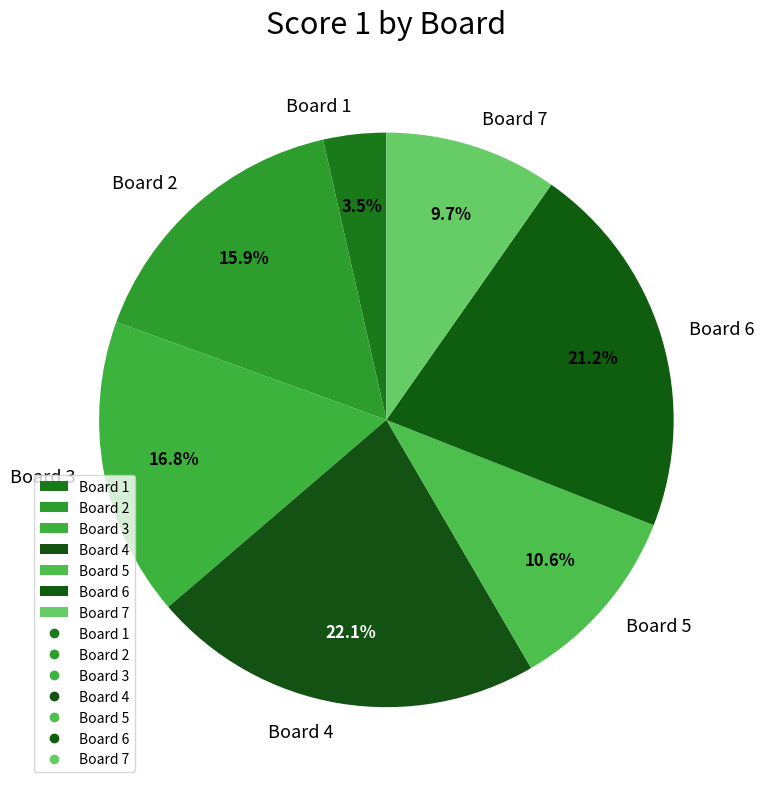

What is the ratio of the value at Board 6 to the value at Board 4?

1.0